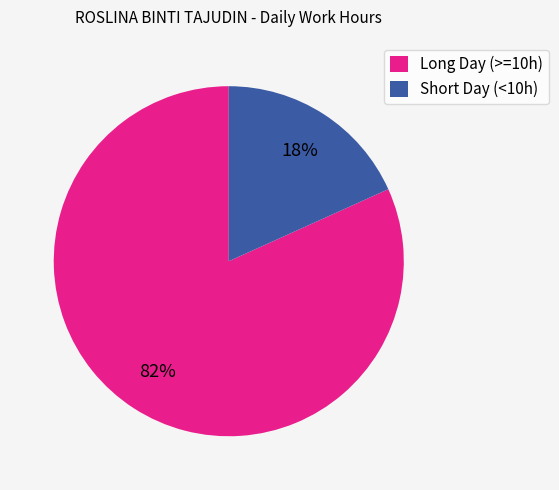

To the nearest percent, what percentage of the pie is Short Day (<10h)?

18%